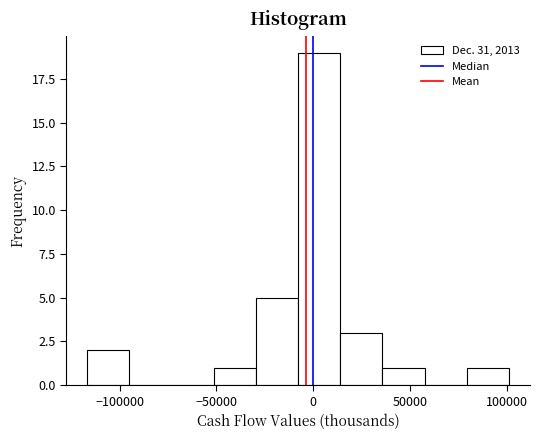

Over which range of the x-axis is the bar tallest?

-10000 to 15000